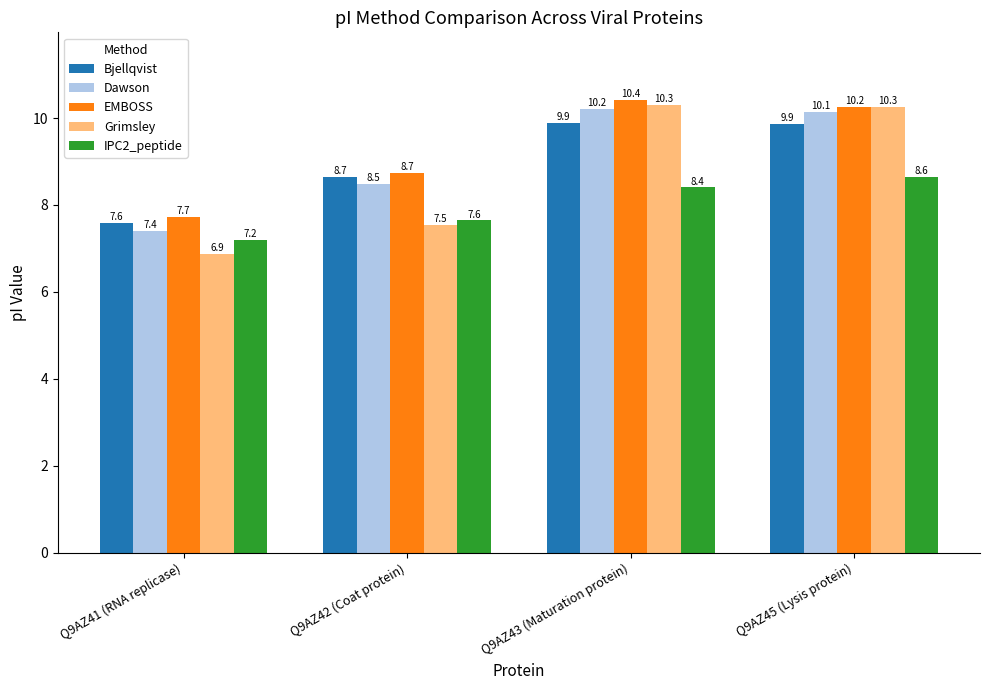

How many bars are there in each group?

5